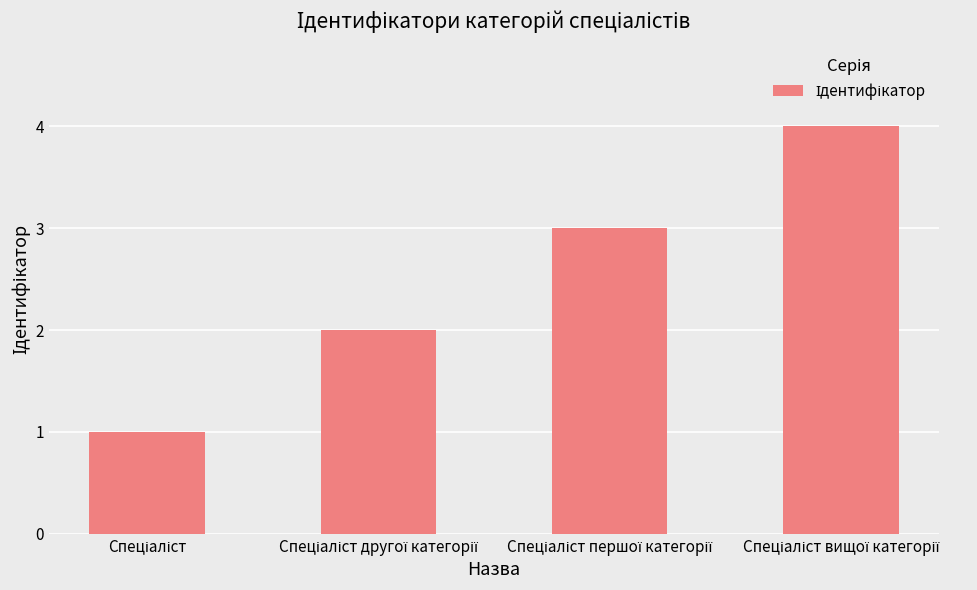

What is the difference between the maximum and minimum values?

3